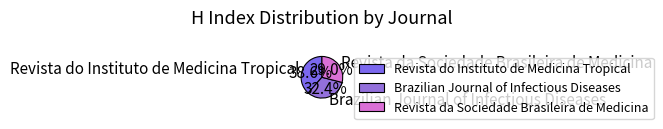

Rank the categories by value from highest to lowest.

Revista do Instituto de Medicina Tropical, Brazilian Journal of Infectious Diseases, Revista da Sociedade Brasileira de Medicina